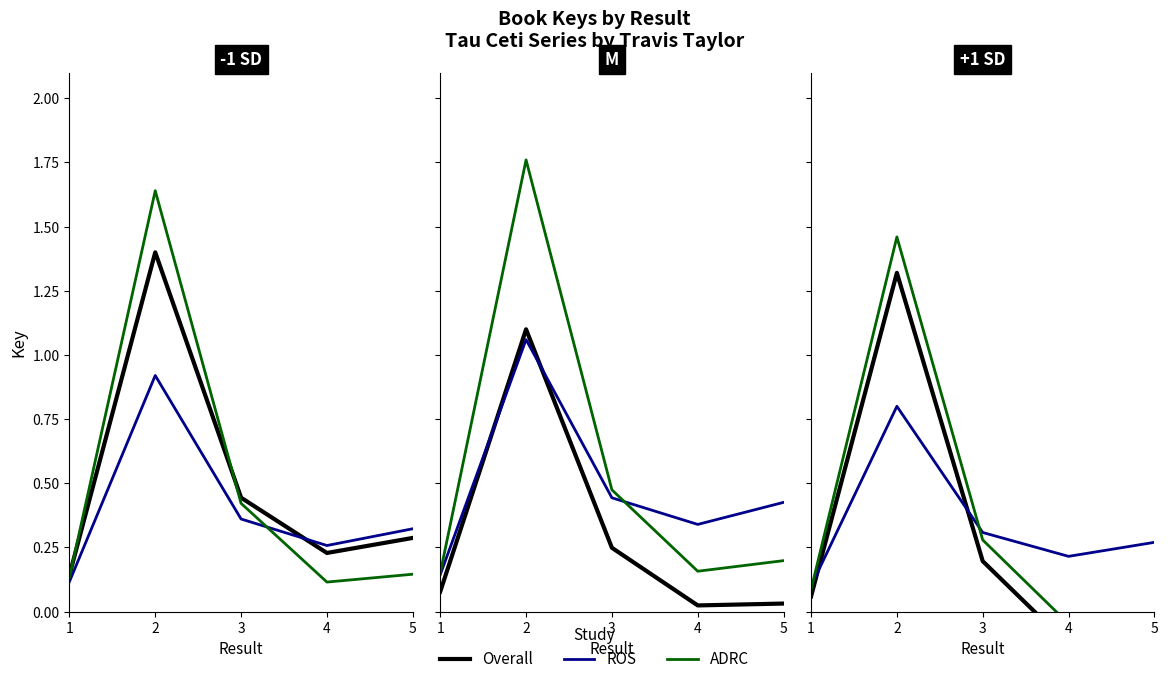

Reading left to right, transcribe all the data shown in this chart.

Overall: 1=0.1	2=1.3	3=0.2	4=-0.1	5=-0.2
ROS: 1=0.1	2=0.8	3=0.3	4=0.2	5=0.3
ADRC: 1=0.1	2=1.5	3=0.3	4=-0.0	5=-0.1